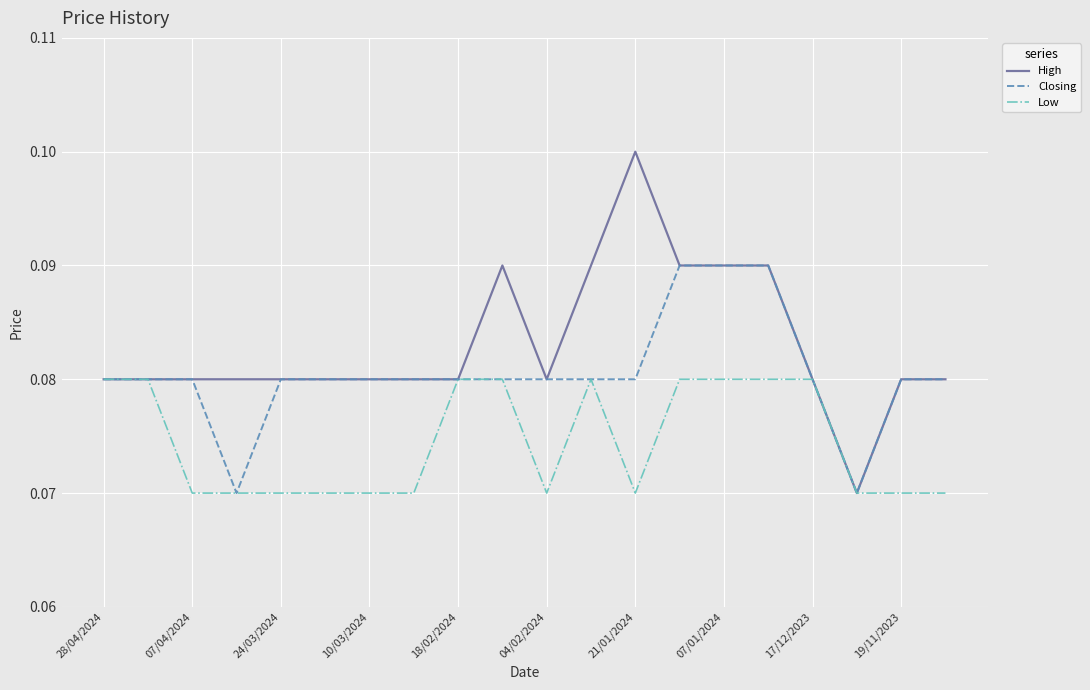

Which series has the widest spread of values?

High